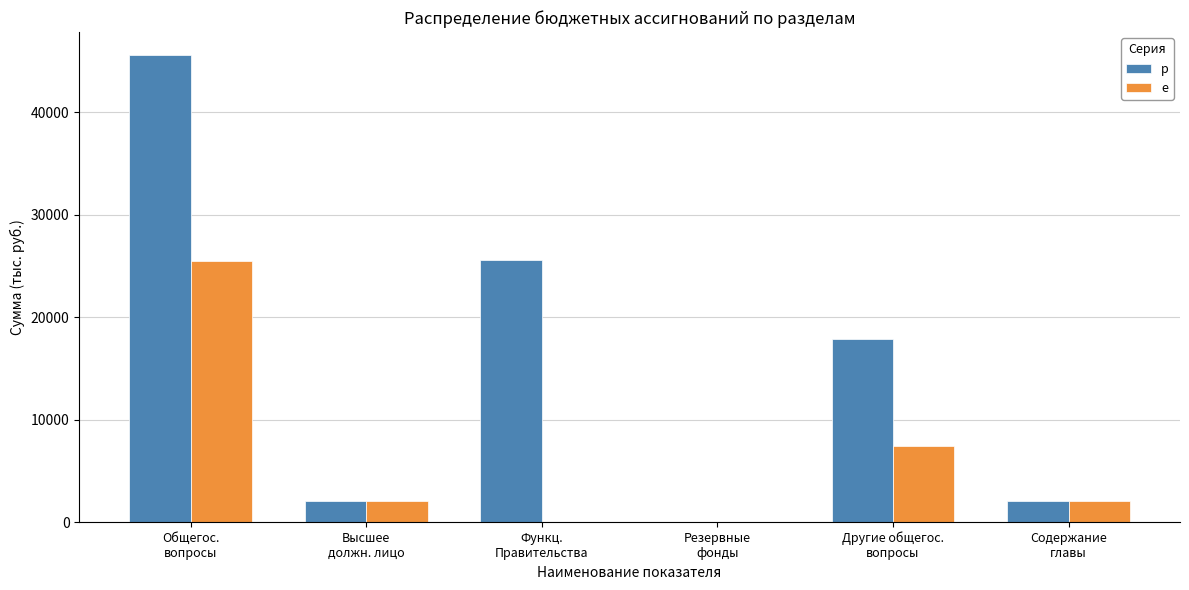

Which series changed the most between Другие общегос.
вопросы and Содержание
главы?

p